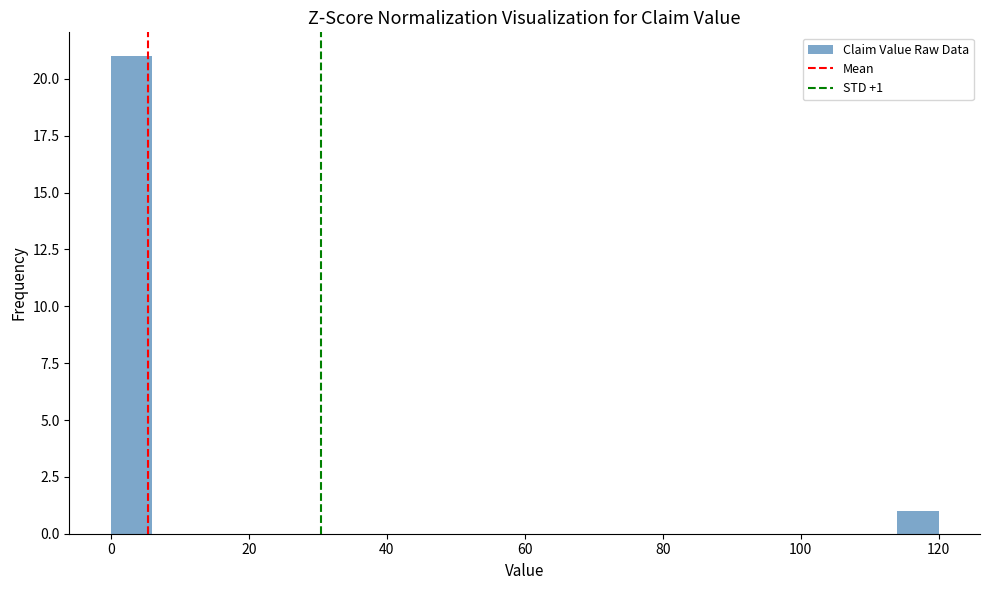

Around what value on the x-axis is the tallest bar? Give the approximate position of its centre, as read against the axis.

4